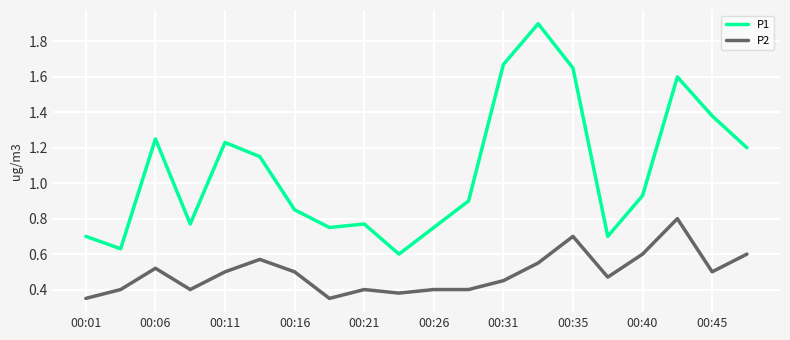

How many lines are shown in the chart?

2